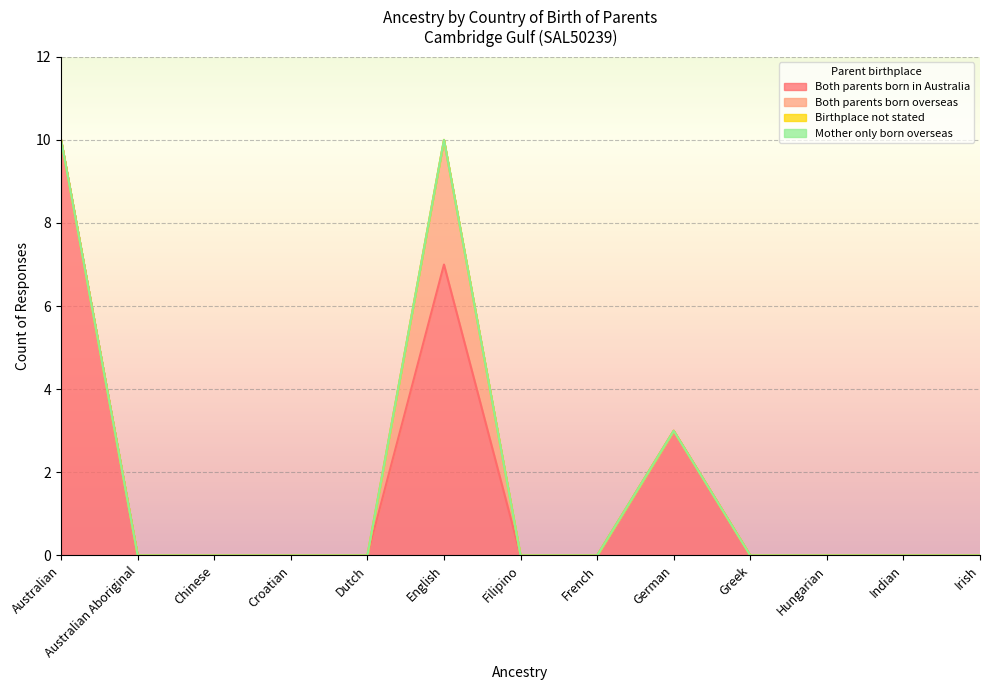

At which category does the chart reach its peak across all series?

Australian